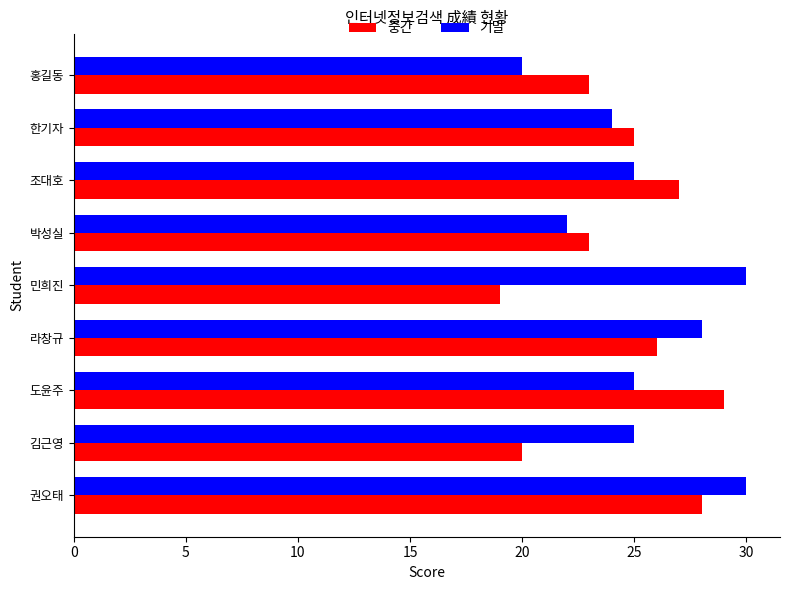

How many 기말 values are between 24 and 28?

5